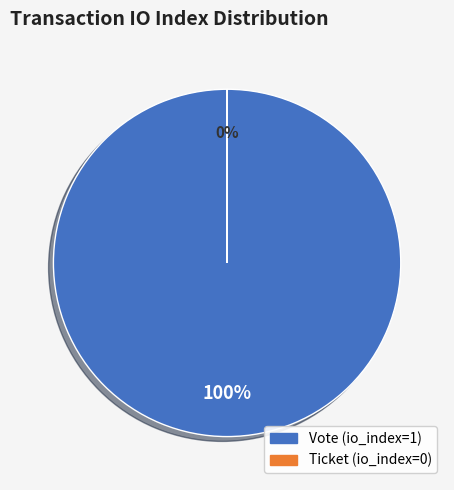

Is there any slice that represents more than half of the pie?

Yes